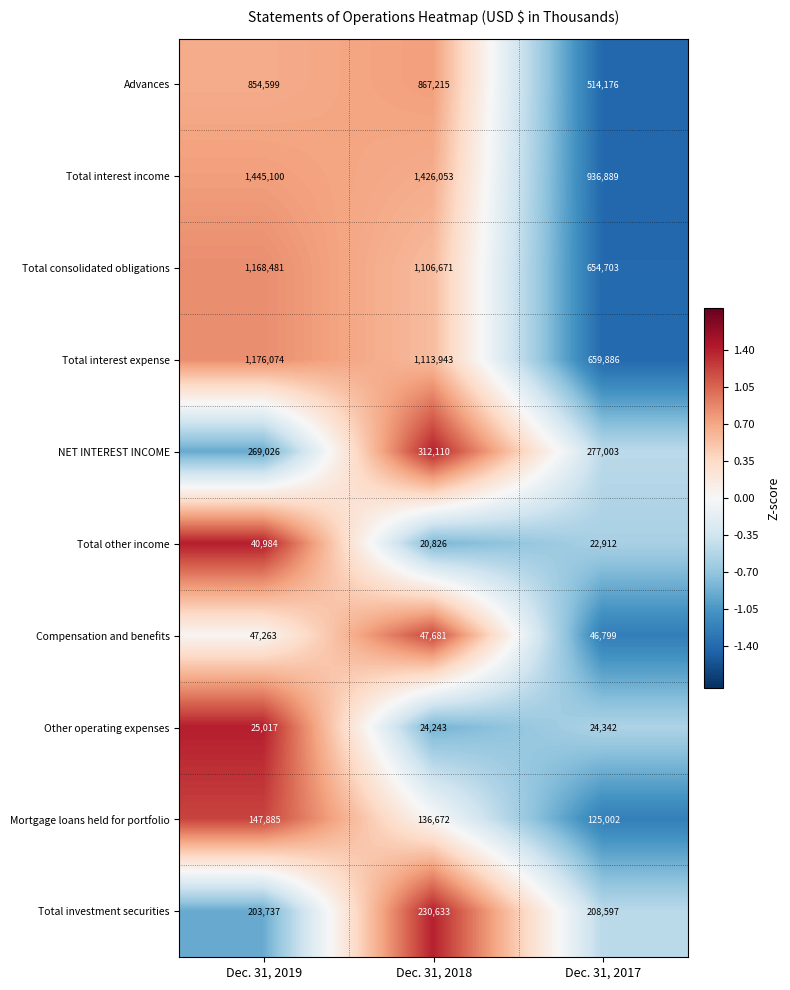

Rank the series by their maximum value, from highest to lowest.

Total interest income, Total interest expense, Total consolidated obligations, Advances, NET INTEREST INCOME, Total investment securities, Mortgage loans held for portfolio, Compensation and benefits, Total other income, Other operating expenses